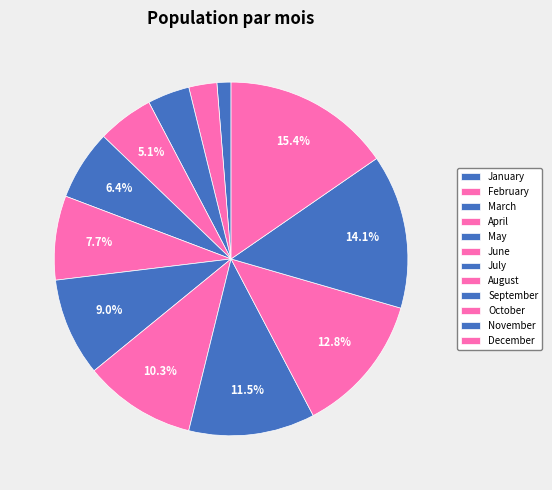

The March slice represents 4% of the pie. True or false?

True